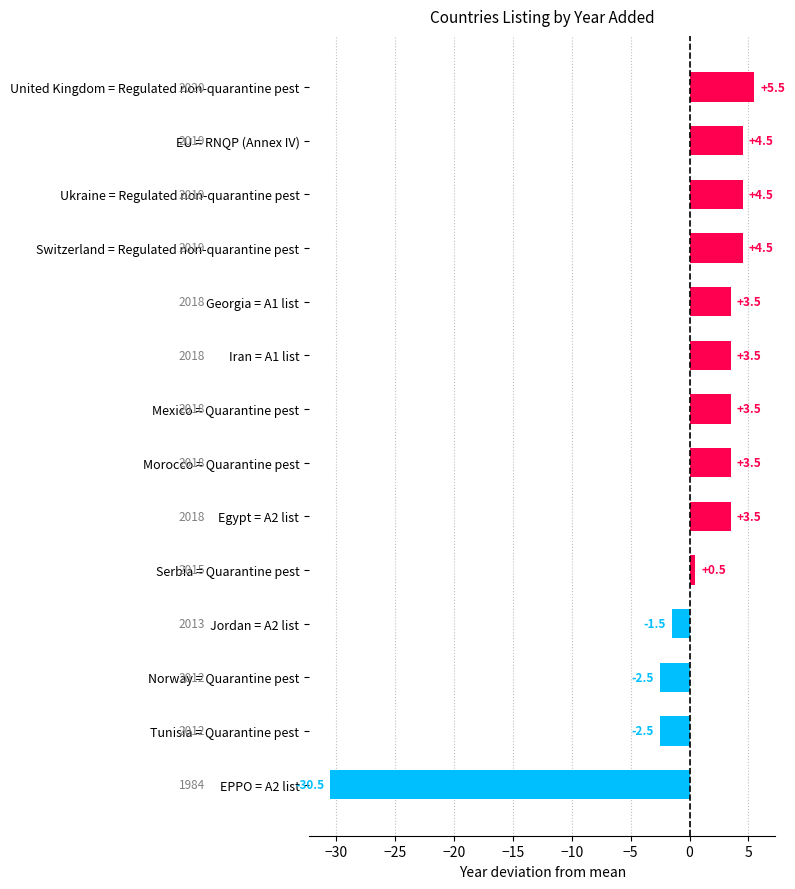

Does the chart contain any negative values?

Yes